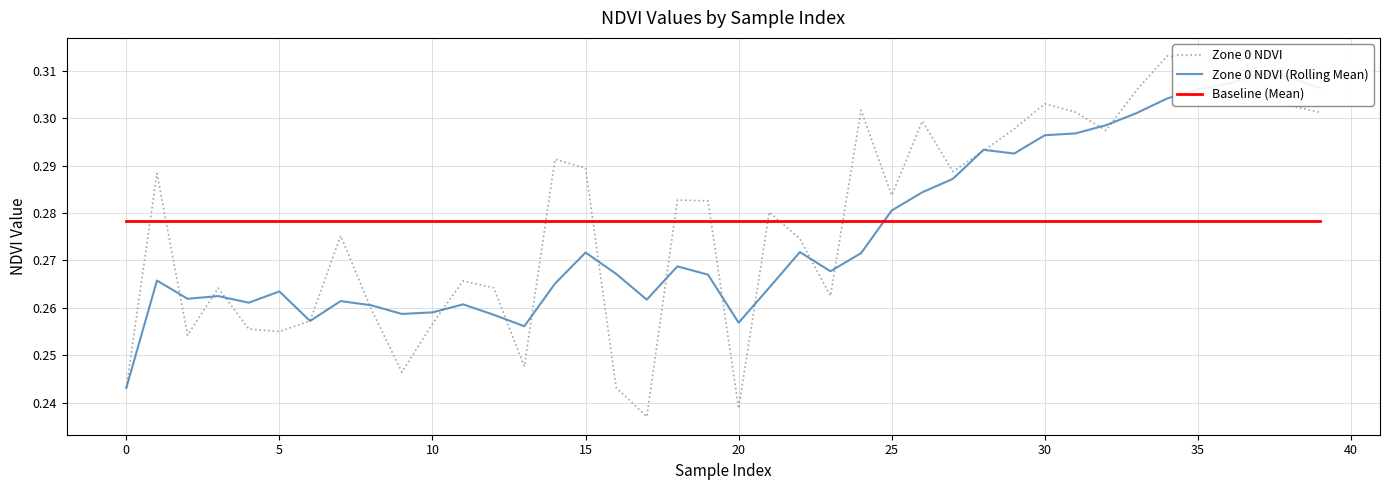

Reading left to right, what are all the values shown in this chart?

Zone 0 NDVI: 0.2	0.3	0.3	0.3	0.3	0.3	0.3	0.3	0.3	0.2	0.3	0.3	0.3	0.2	0.3	0.3	0.2	0.2	0.3	0.3	0.2	0.3	0.3	0.3	0.3	0.3	0.3	0.3	0.3	0.3	0.3	0.3	0.3	0.3	0.3	0.3	0.3	0.3	0.3	0.3
Zone 0 NDVI (Rolling Mean): 0.2	0.3	0.3	0.3	0.3	0.3	0.3	0.3	0.3	0.3	0.3	0.3	0.3	0.3	0.3	0.3	0.3	0.3	0.3	0.3	0.3	0.3	0.3	0.3	0.3	0.3	0.3	0.3	0.3	0.3	0.3	0.3	0.3	0.3	0.3	0.3	0.3	0.3	0.3	0.3
Baseline (Mean): 0.3	0.3	0.3	0.3	0.3	0.3	0.3	0.3	0.3	0.3	0.3	0.3	0.3	0.3	0.3	0.3	0.3	0.3	0.3	0.3	0.3	0.3	0.3	0.3	0.3	0.3	0.3	0.3	0.3	0.3	0.3	0.3	0.3	0.3	0.3	0.3	0.3	0.3	0.3	0.3